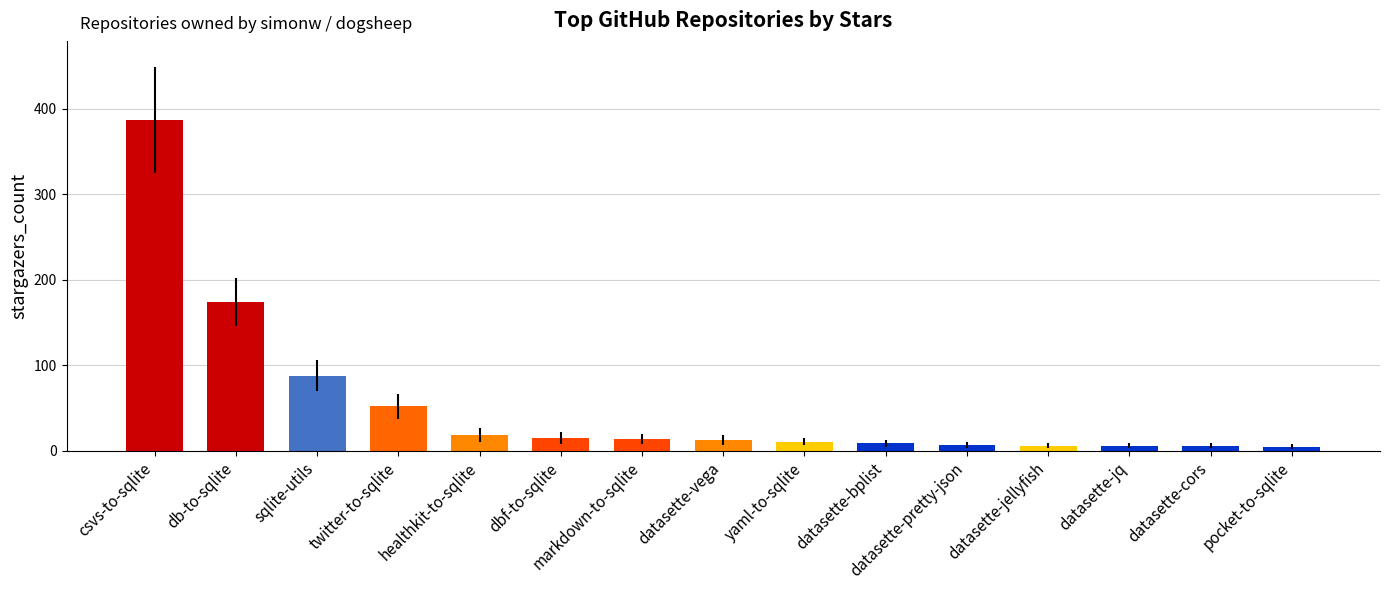

Where does the data first go above 13?

csvs-to-sqlite